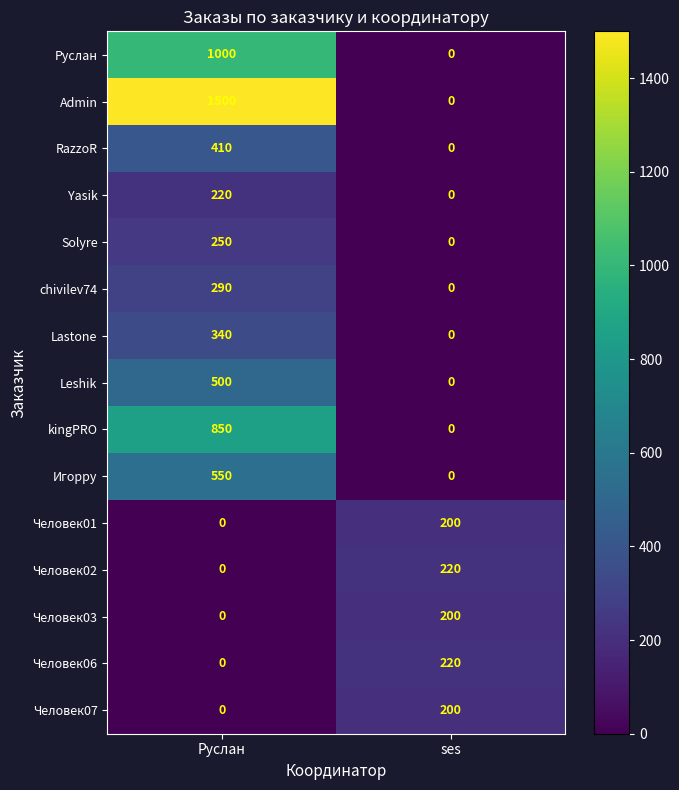

Which series has the largest total across all categories?

Admin